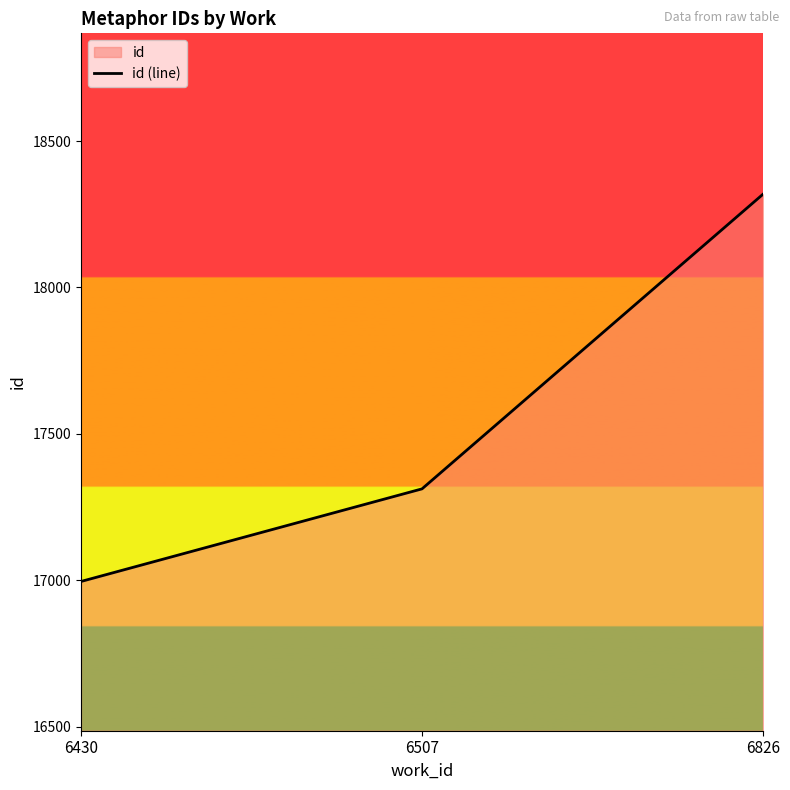

Rank the categories by value from highest to lowest.

6826, 6507, 6430